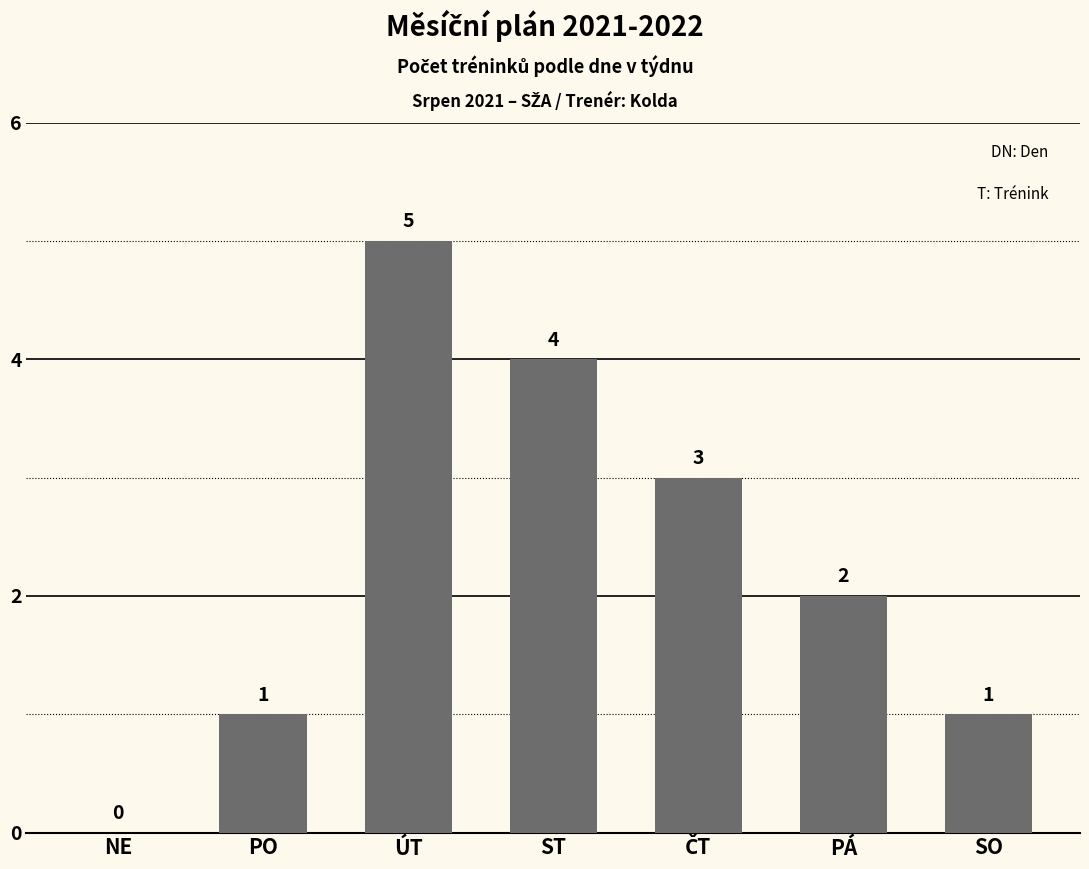

True or false: the data shows 4 at ST.

True